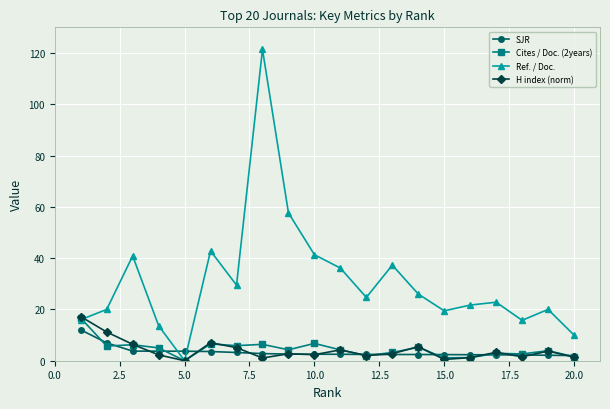

How many positive values does the Cites / Doc. (2years) series have?

19